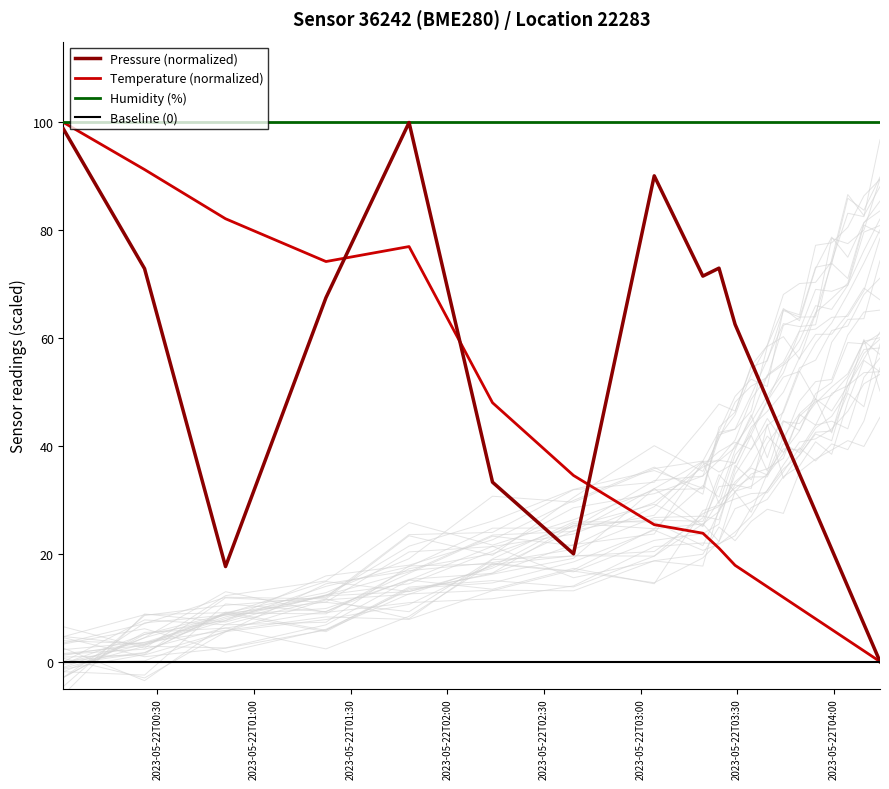

True or false: pressure has a value of 98.8 at 2023-05-22T00:00:50.

True